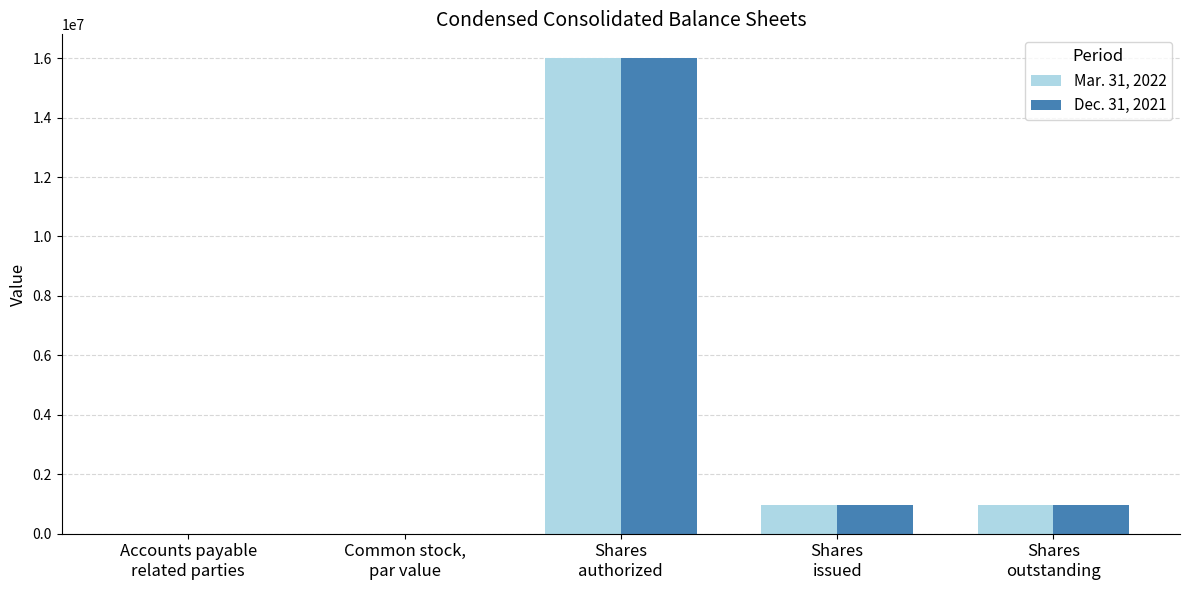

What is the highest value of the Dec. 31, 2021 series?

16000000.0